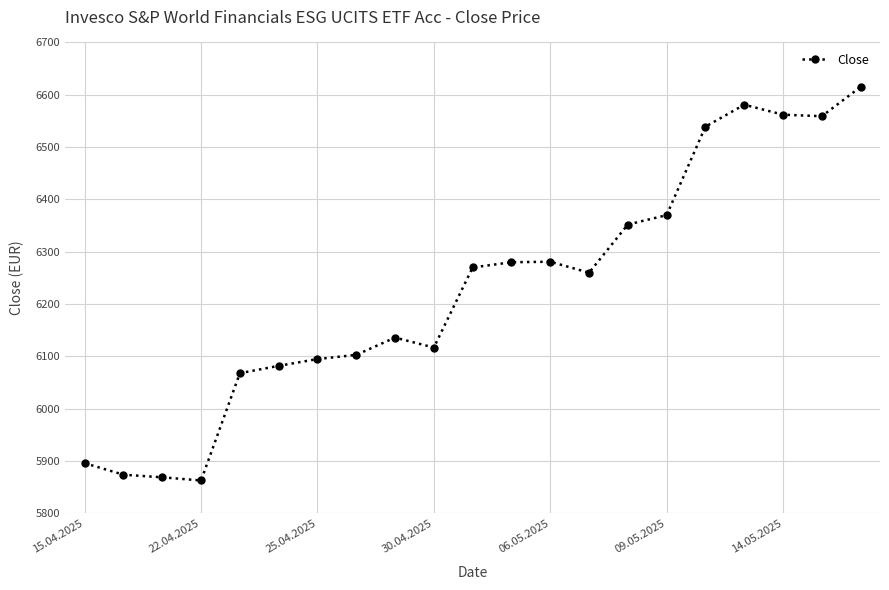

What is the value of the 15th point from the left?

6352